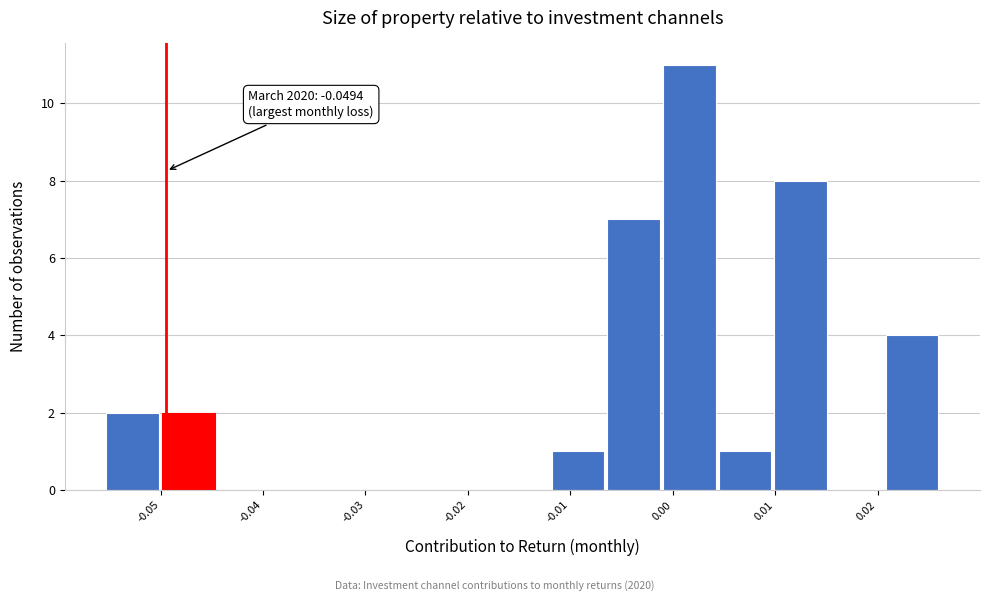

Over which range of the x-axis is the bar tallest?

-0.001 to 0.004